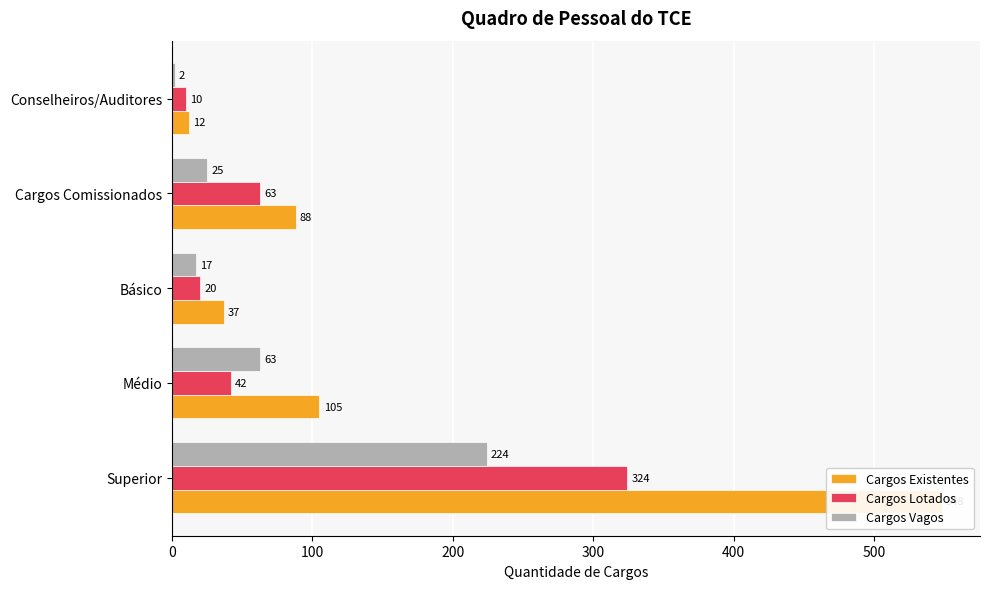

How many values in the Cargos Lotados series are below 42?

2